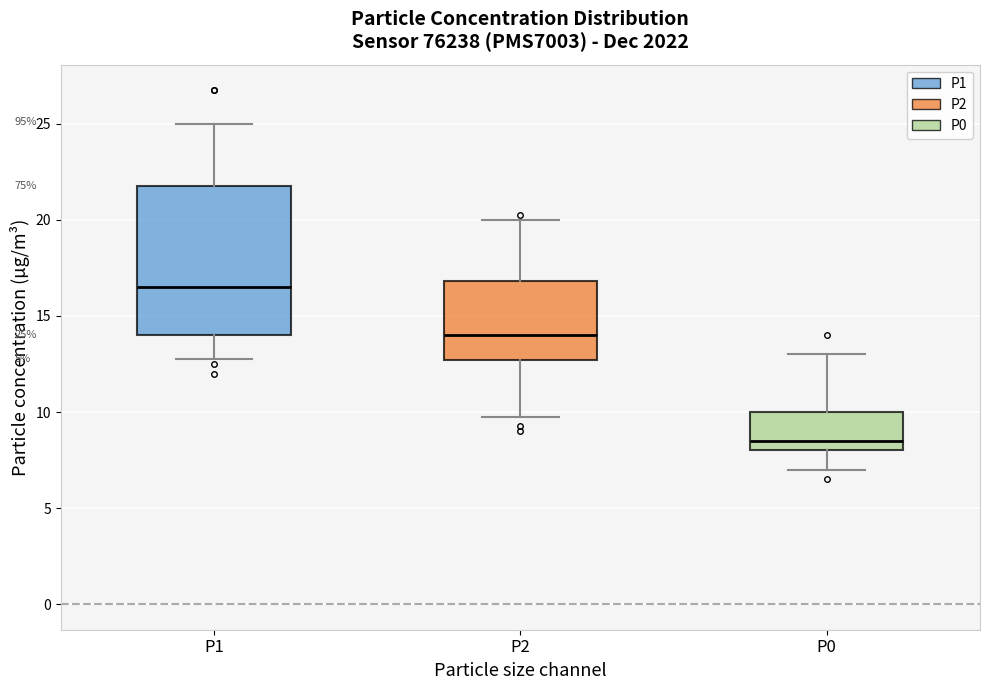

Which box is the tallest, from its lower edge to its upper edge?

P1